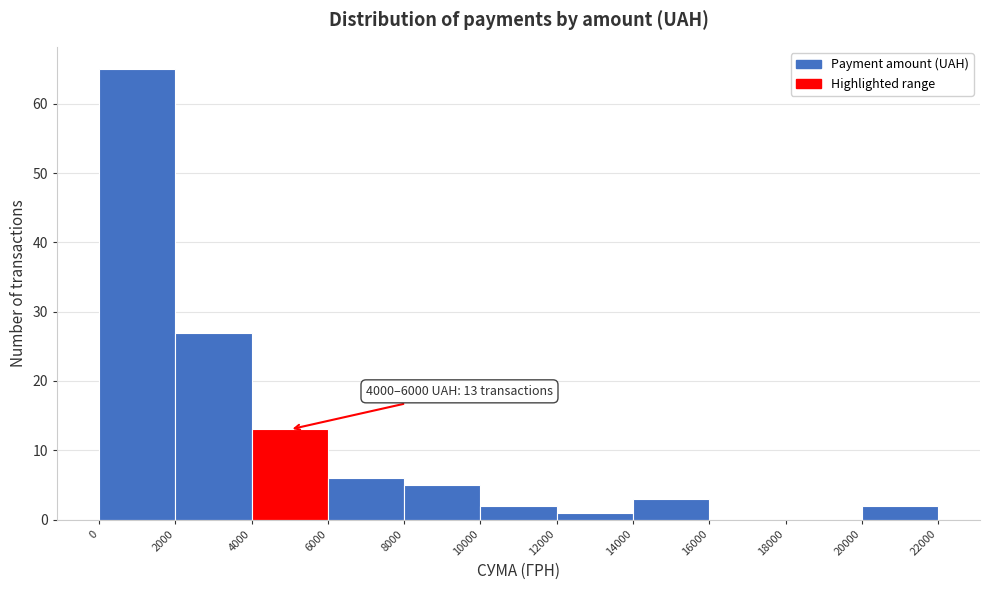

Over which range of the x-axis is the bar tallest?

0 to 2000